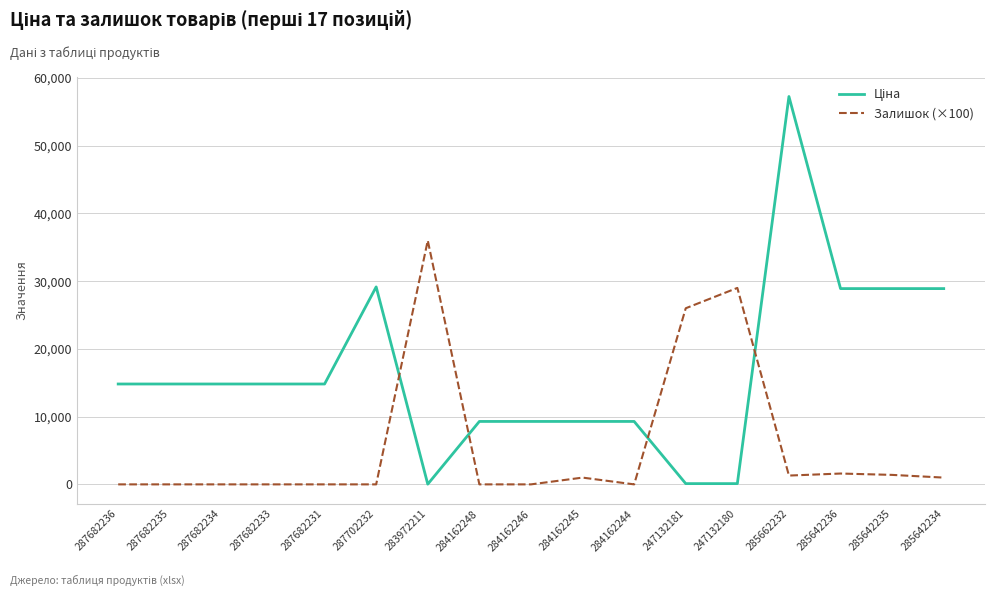

What is the difference between the highest and lowest values at 287682233?

14817.6